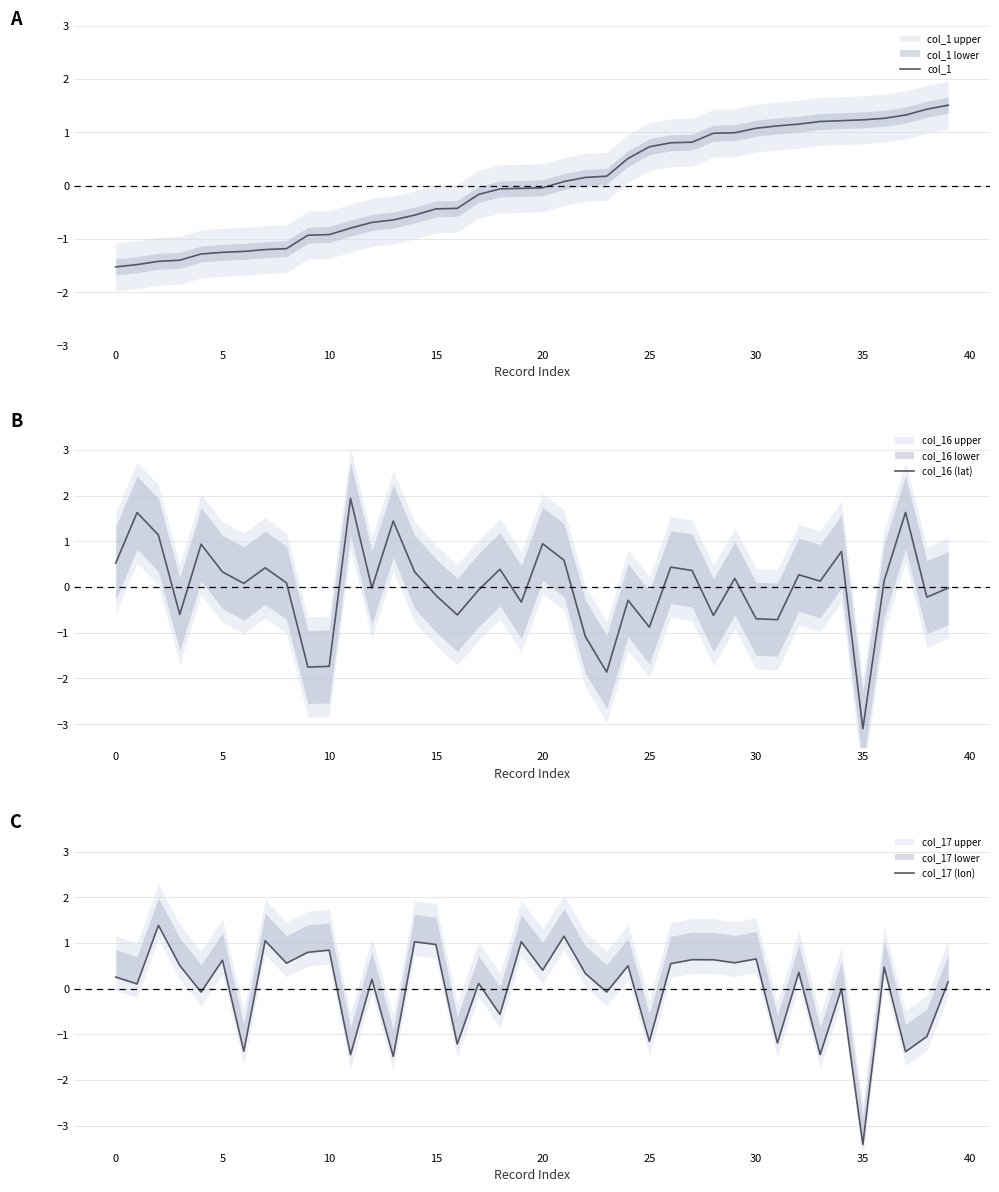

At which label does col_16 (lat) reach its minimum?

35